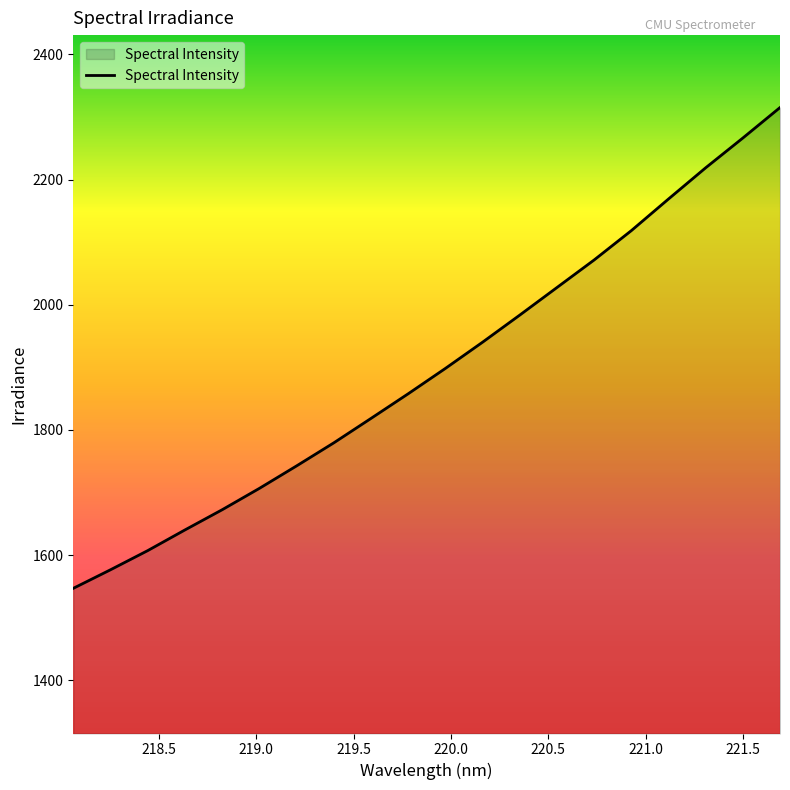

What is the greatest value displayed?

2315.2